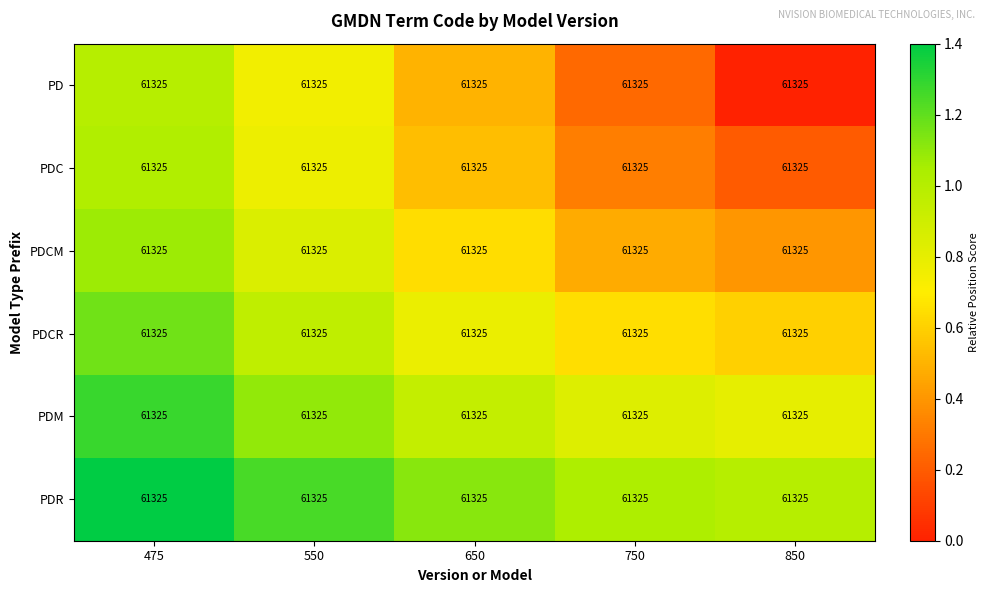

Which category has the lowest value across all series?

850